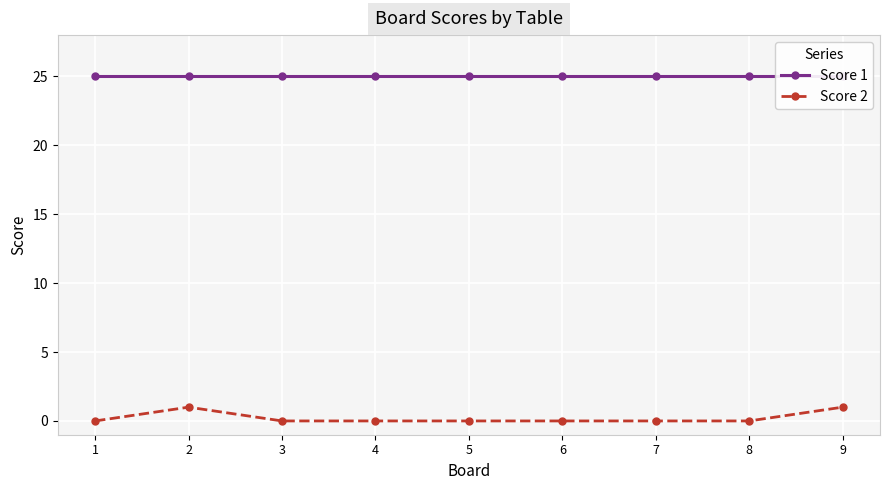

Is the value of Score 2 at 5 greater than the value of Score 1 at 8?

No